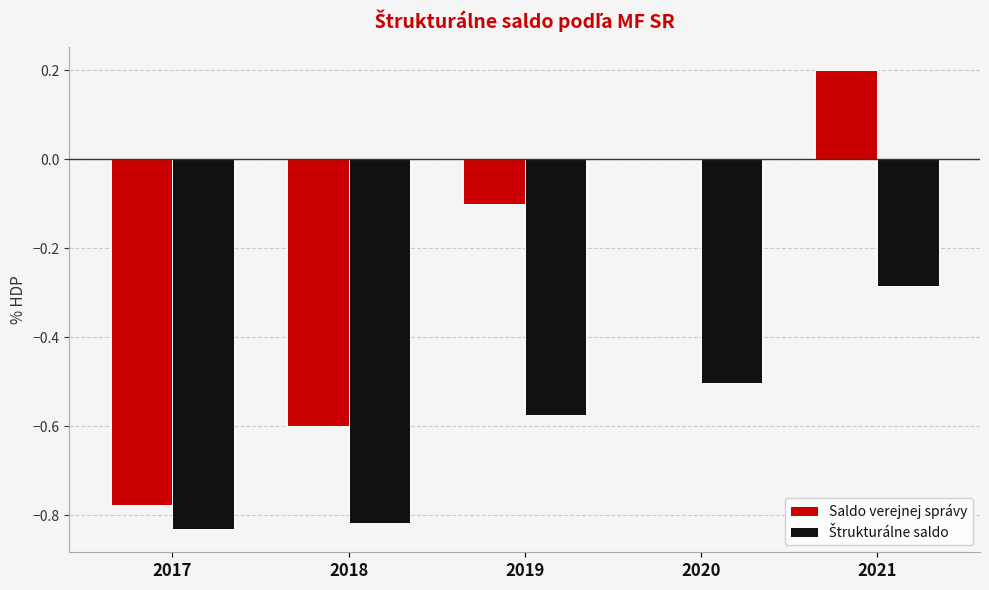

What is the sum of all Saldo verejnej správy values?

-1.3